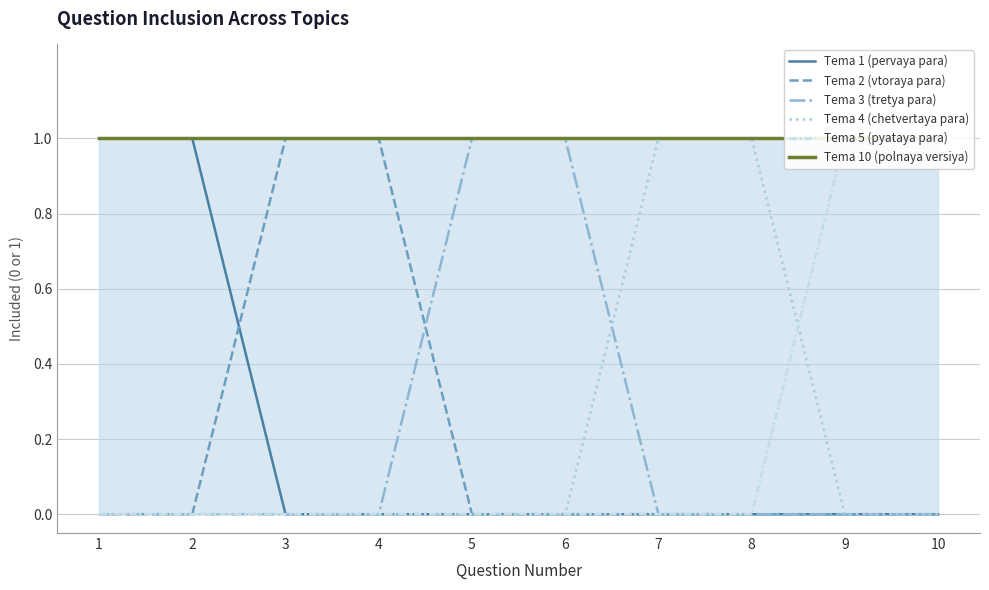

List the labels in order of Tema 1 (pervaya para) value, largest first.

1, 2, 3, 4, 5, 6, 7, 8, 9, 10